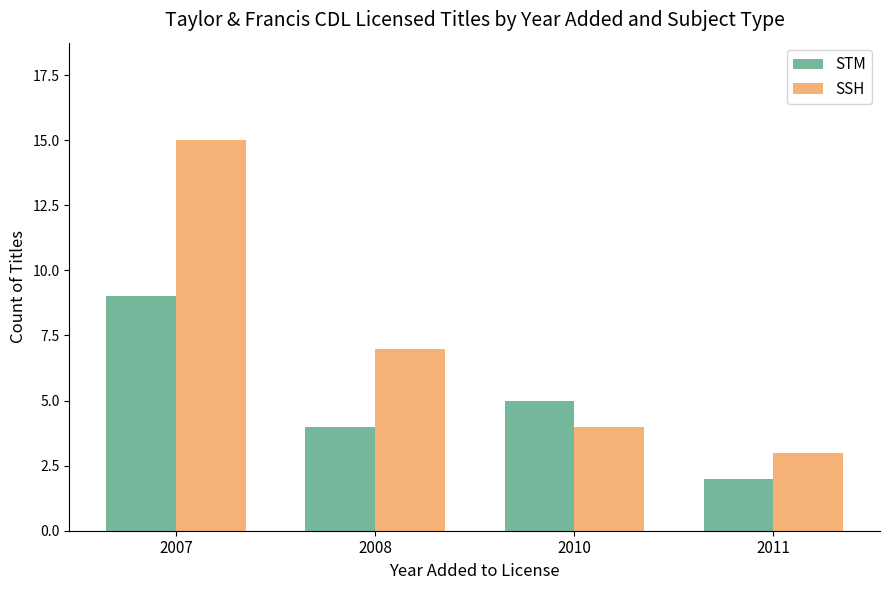

At 2007, list the series in order from largest to smallest.

SSH, STM